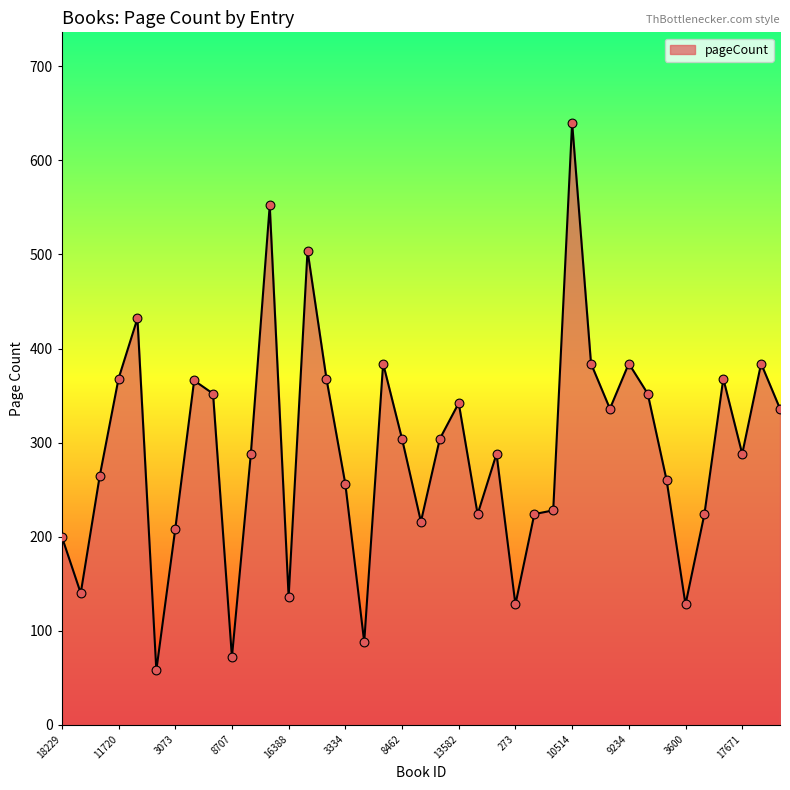

What is the difference between the maximum and minimum values?

582